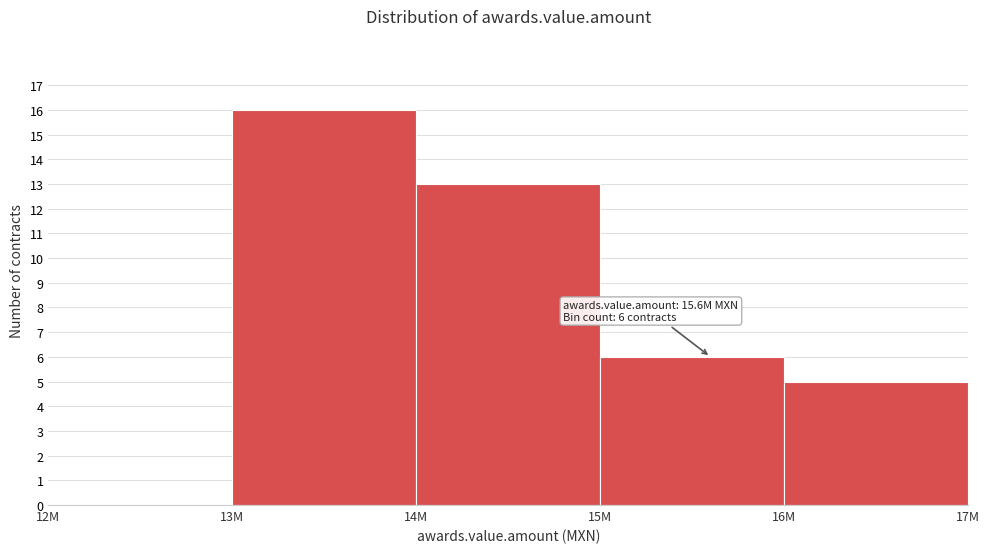

Reading left to right, list all the values displayed in this chart.

12M=0	13M=16	14M=13	15M=6	16M=5